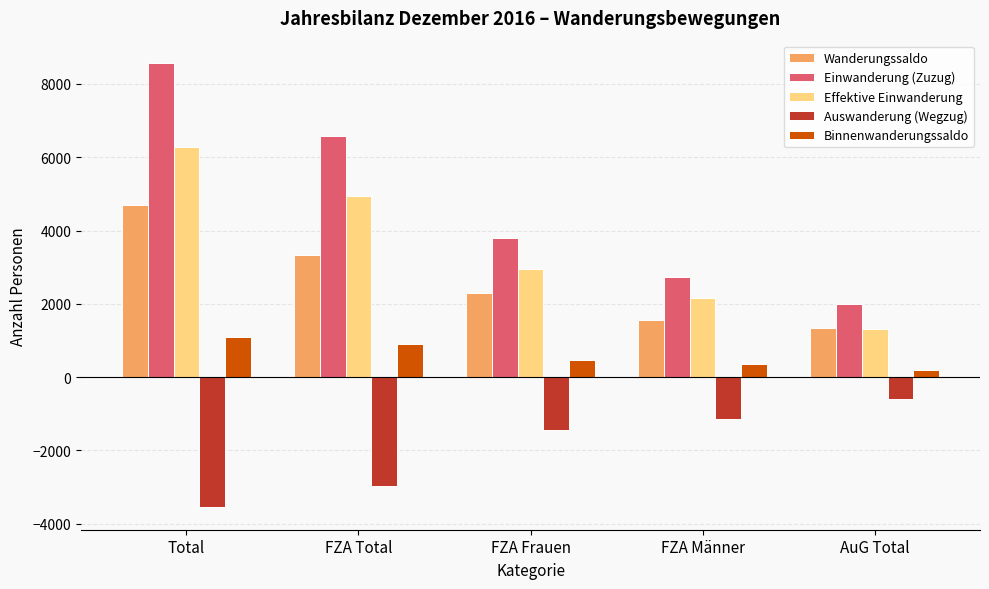

At which label does Binnenwanderungssaldo reach its peak?

Total